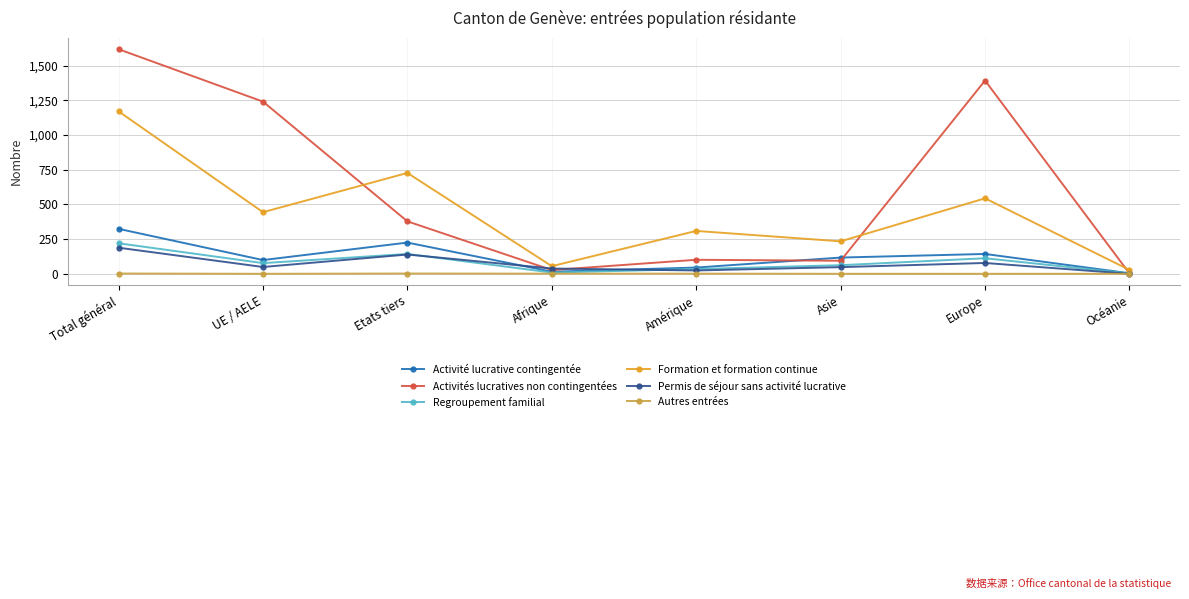

Between which two adjacent categories do Activités lucratives non contingentées and Formation et formation continue first intersect?

UE / AELE and Etats tiers